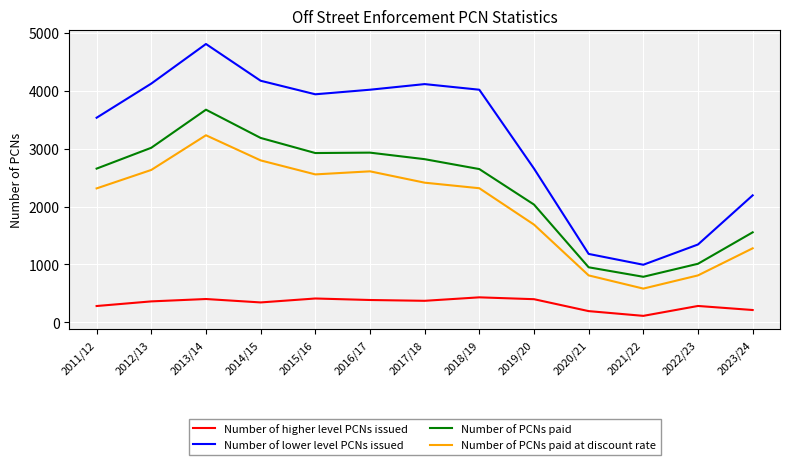

The Number of PCNs paid at discount rate series shows 2313 at 2011/12. True or false?

True